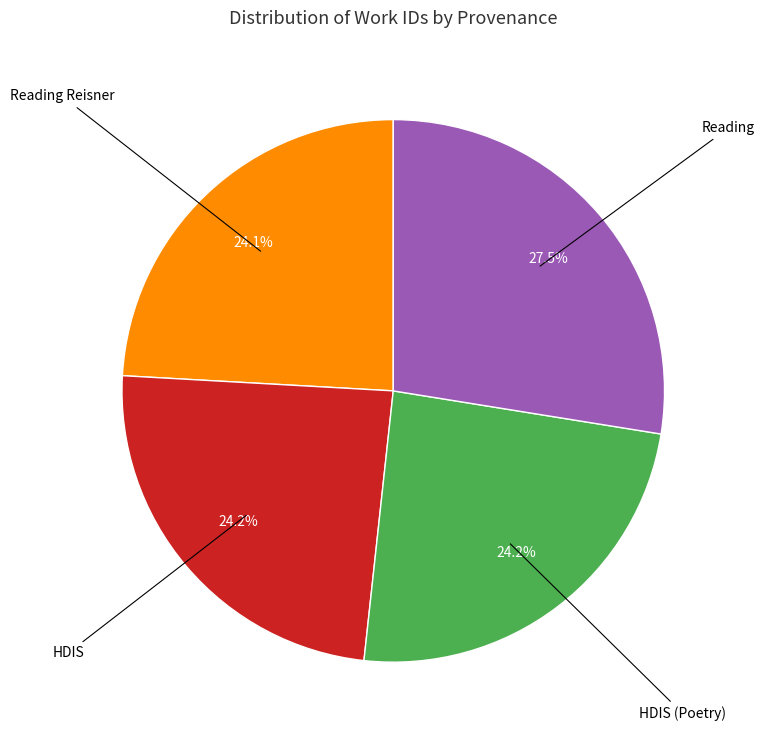

Is there any slice that represents more than half of the pie?

No